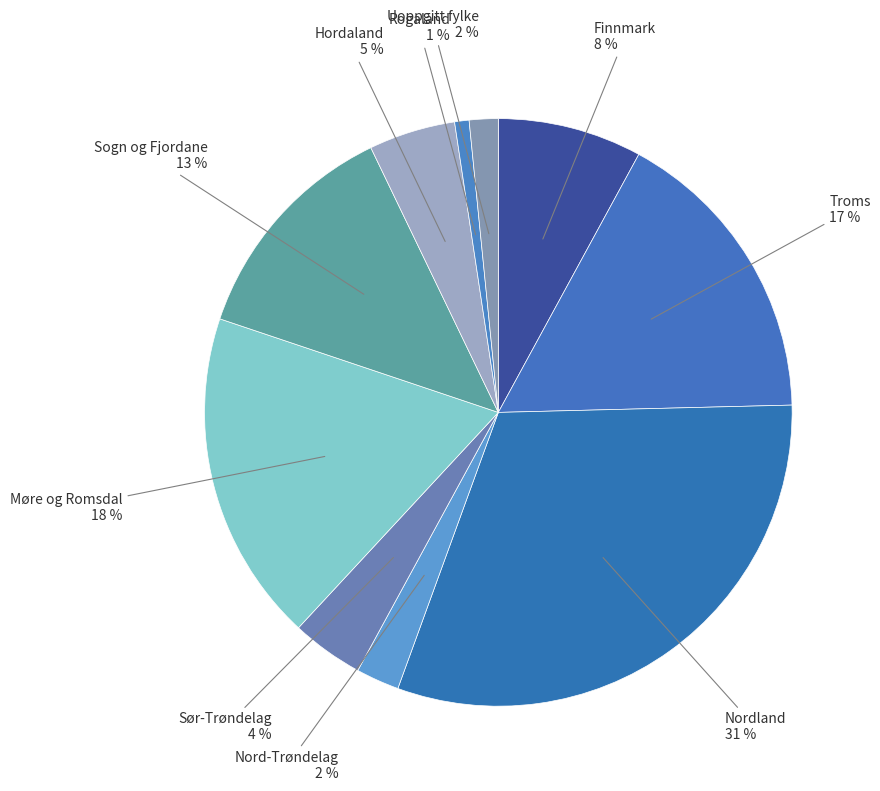

Does Troms account for over 50% of the chart?

No